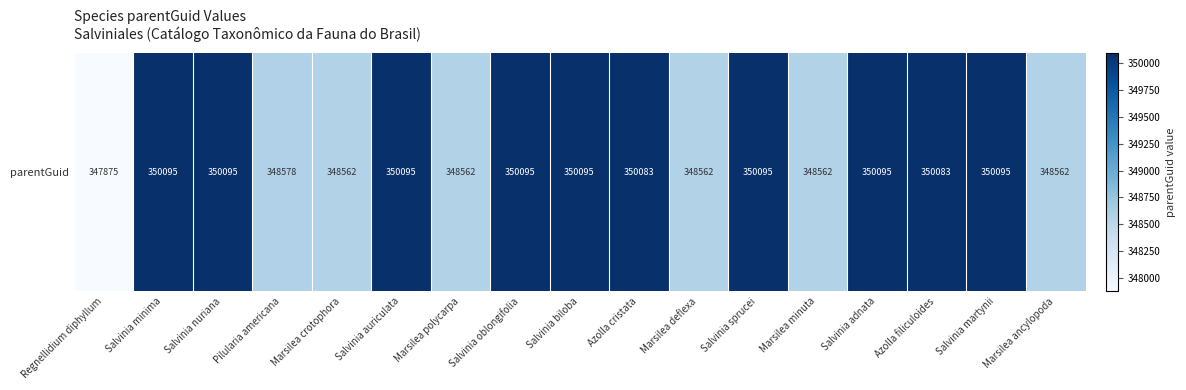

Which category has the highest value across all series?

Salvinia minima